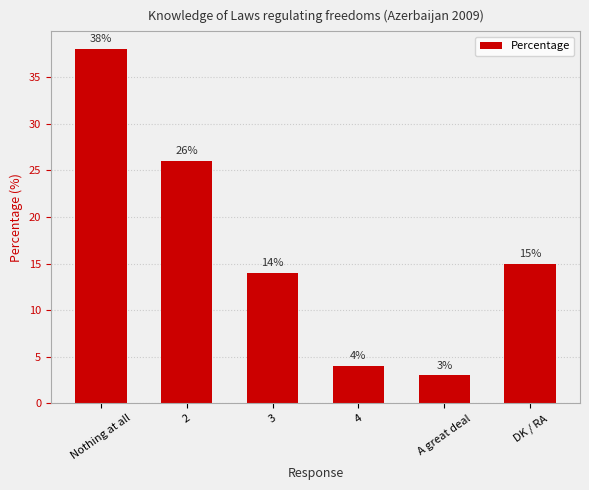

How many bars are there in total?

6